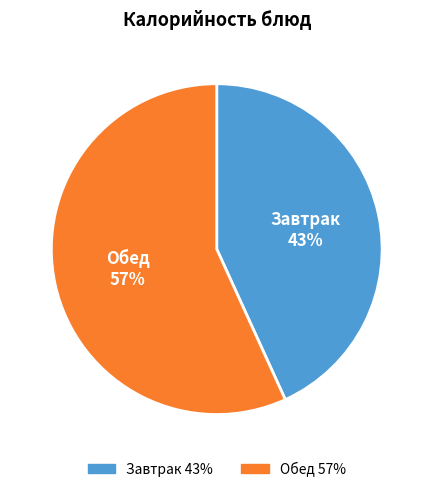

Does any single category account for the majority?

Yes